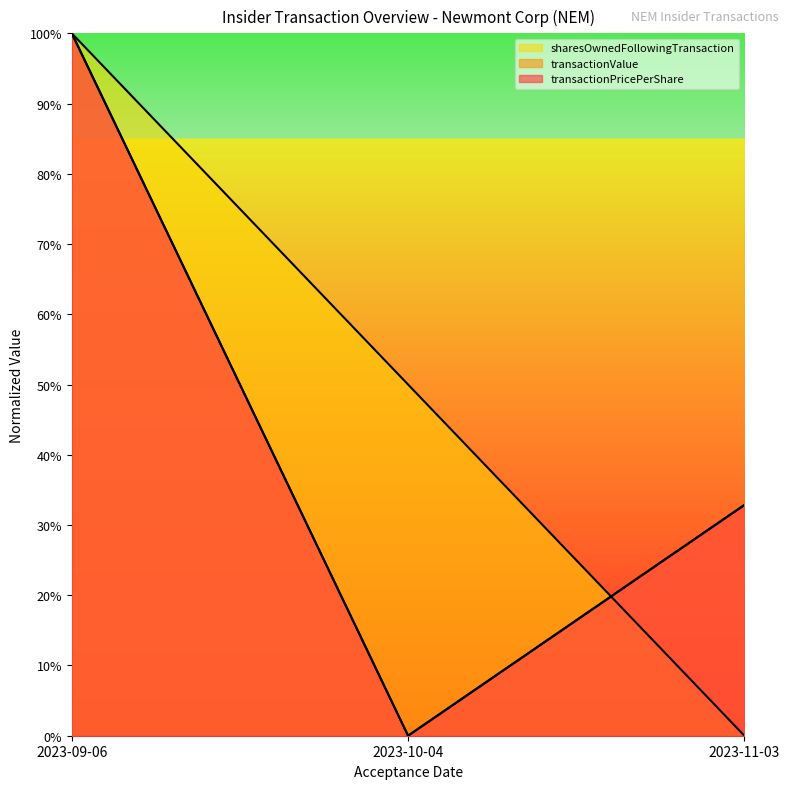

Reading left to right, what are all the values shown in this chart?

transactionPricePerShare: 100.0	0.0	32.8
transactionValue: 100.0	0.0	32.9
sharesOwnedFollowingTransaction: 100.0	50.0	0.0